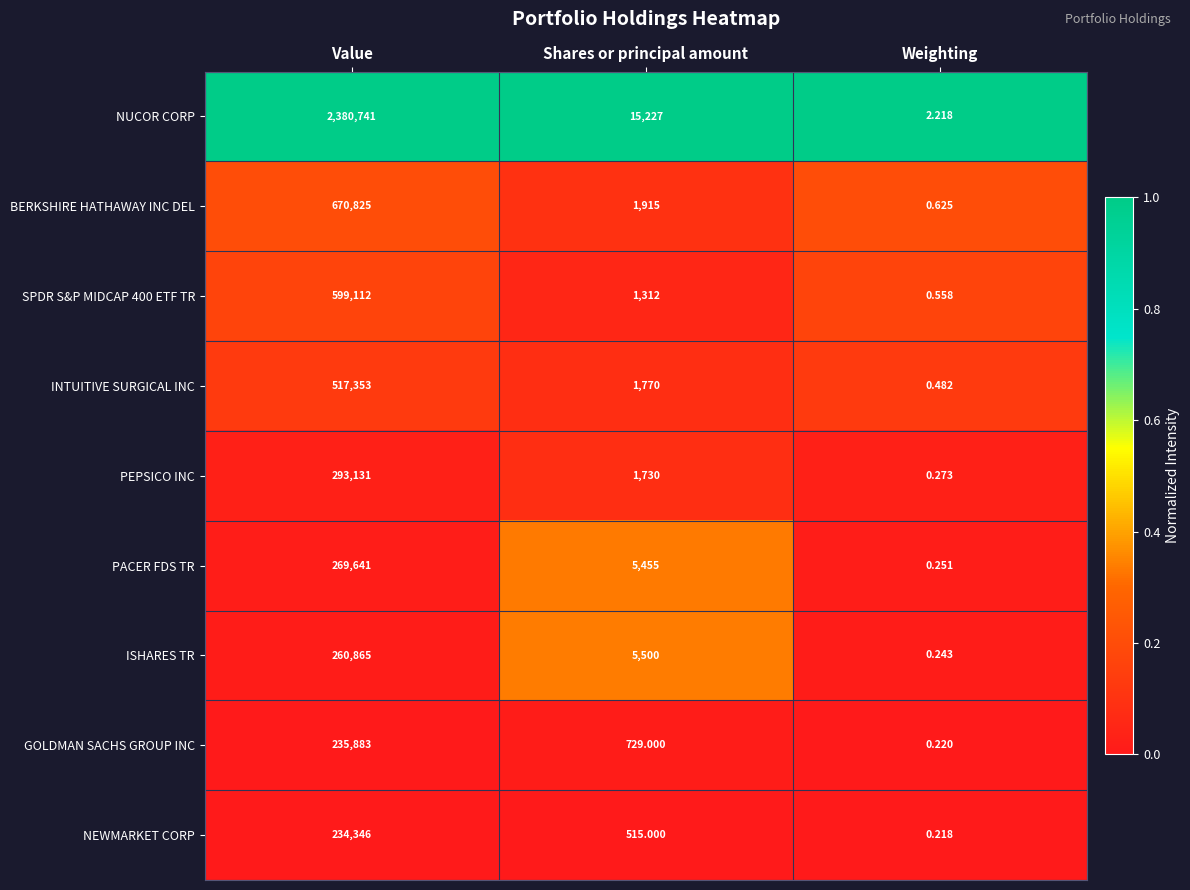

Between Value and Weighting, which series saw the biggest shift?

NUCOR CORP